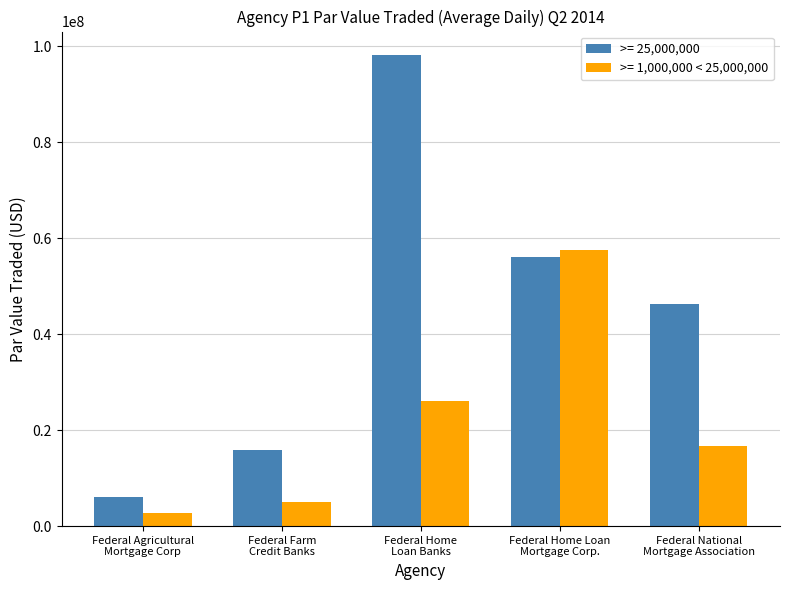

How many groups of bars are there?

5